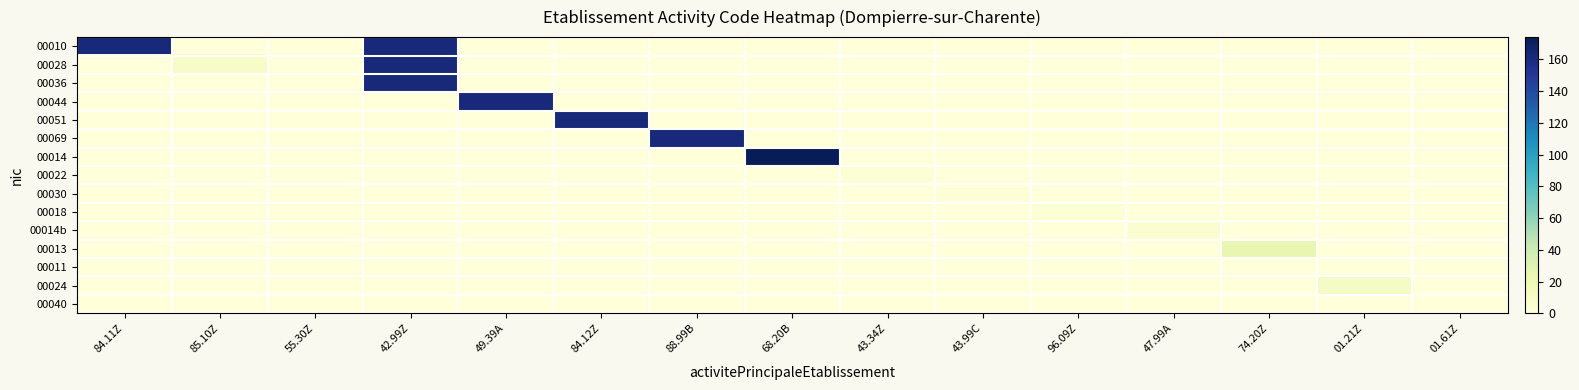

Reading right to left, what are all the values shown in this chart?

00010: 01.61Z=0	01.21Z=0	74.20Z=0	47.99A=0	96.09Z=0	43.99C=0	43.34Z=0	68.20B=0	88.99B=0	84.12Z=0	49.39A=0	42.99Z=162	55.30Z=0	85.10Z=0	84.11Z=162
00028: 01.61Z=0	01.21Z=0	74.20Z=0	47.99A=0	96.09Z=0	43.99C=0	43.34Z=0	68.20B=0	88.99B=0	84.12Z=0	49.39A=0	42.99Z=162	55.30Z=0	85.10Z=10	84.11Z=0
00036: 01.61Z=0	01.21Z=0	74.20Z=0	47.99A=0	96.09Z=0	43.99C=0	43.34Z=0	68.20B=0	88.99B=0	84.12Z=0	49.39A=0	42.99Z=162	55.30Z=0	85.10Z=0	84.11Z=0
00044: 01.61Z=0	01.21Z=0	74.20Z=0	47.99A=0	96.09Z=0	43.99C=0	43.34Z=0	68.20B=0	88.99B=0	84.12Z=0	49.39A=162	42.99Z=0	55.30Z=0	85.10Z=0	84.11Z=0
00051: 01.61Z=0	01.21Z=0	74.20Z=0	47.99A=0	96.09Z=0	43.99C=0	43.34Z=0	68.20B=0	88.99B=0	84.12Z=162	49.39A=0	42.99Z=0	55.30Z=0	85.10Z=0	84.11Z=0
00069: 01.61Z=0	01.21Z=0	74.20Z=0	47.99A=0	96.09Z=0	43.99C=0	43.34Z=0	68.20B=0	88.99B=162	84.12Z=0	49.39A=0	42.99Z=0	55.30Z=0	85.10Z=0	84.11Z=0
00014: 01.61Z=0	01.21Z=0	74.20Z=0	47.99A=0	96.09Z=0	43.99C=0	43.34Z=0	68.20B=174	88.99B=0	84.12Z=0	49.39A=0	42.99Z=0	55.30Z=0	85.10Z=0	84.11Z=0
00022: 01.61Z=0	01.21Z=0	74.20Z=0	47.99A=0	96.09Z=0	43.99C=0	43.34Z=3	68.20B=0	88.99B=0	84.12Z=0	49.39A=0	42.99Z=0	55.30Z=0	85.10Z=0	84.11Z=0
00030: 01.61Z=0	01.21Z=0	74.20Z=0	47.99A=0	96.09Z=0	43.99C=2	43.34Z=0	68.20B=0	88.99B=0	84.12Z=0	49.39A=0	42.99Z=0	55.30Z=0	85.10Z=0	84.11Z=0
00018: 01.61Z=0	01.21Z=0	74.20Z=0	47.99A=0	96.09Z=3	43.99C=0	43.34Z=0	68.20B=0	88.99B=0	84.12Z=0	49.39A=0	42.99Z=0	55.30Z=0	85.10Z=0	84.11Z=0
00014b: 01.61Z=0	01.21Z=0	74.20Z=0	47.99A=5	96.09Z=0	43.99C=0	43.34Z=0	68.20B=0	88.99B=0	84.12Z=0	49.39A=0	42.99Z=0	55.30Z=0	85.10Z=0	84.11Z=0
00013: 01.61Z=0	01.21Z=0	74.20Z=25	47.99A=0	96.09Z=0	43.99C=0	43.34Z=0	68.20B=0	88.99B=0	84.12Z=0	49.39A=0	42.99Z=0	55.30Z=0	85.10Z=0	84.11Z=0
00011: 01.61Z=0	01.21Z=0	74.20Z=0	47.99A=0	96.09Z=0	43.99C=0	43.34Z=0	68.20B=0	88.99B=0	84.12Z=0	49.39A=0	42.99Z=0	55.30Z=0	85.10Z=0	84.11Z=0
00024: 01.61Z=0	01.21Z=11	74.20Z=0	47.99A=0	96.09Z=0	43.99C=0	43.34Z=0	68.20B=0	88.99B=0	84.12Z=0	49.39A=0	42.99Z=0	55.30Z=0	85.10Z=0	84.11Z=0
00040: 01.61Z=0	01.21Z=0	74.20Z=0	47.99A=0	96.09Z=0	43.99C=0	43.34Z=0	68.20B=0	88.99B=0	84.12Z=0	49.39A=0	42.99Z=0	55.30Z=0	85.10Z=0	84.11Z=0